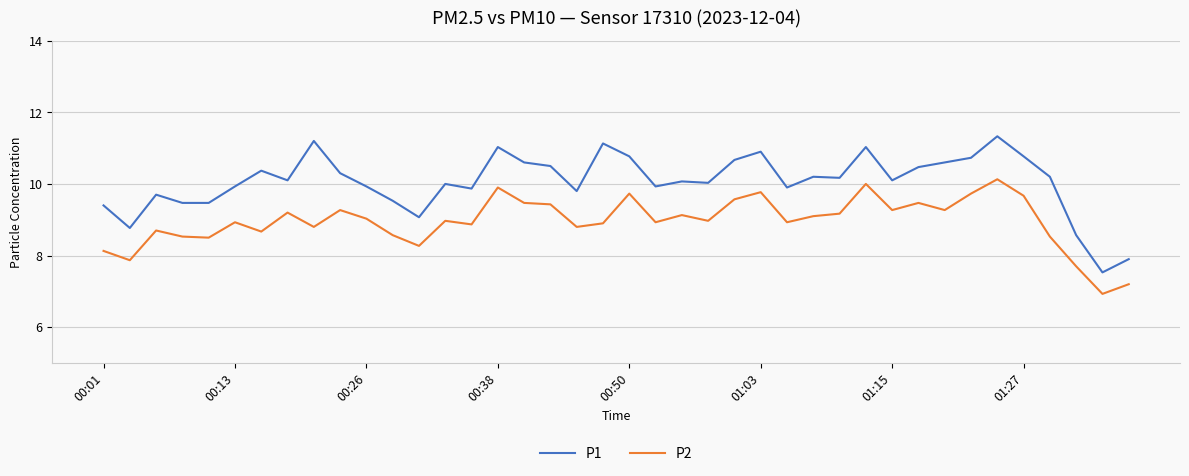

True or false: P1 and P2 intersect in this chart.

False